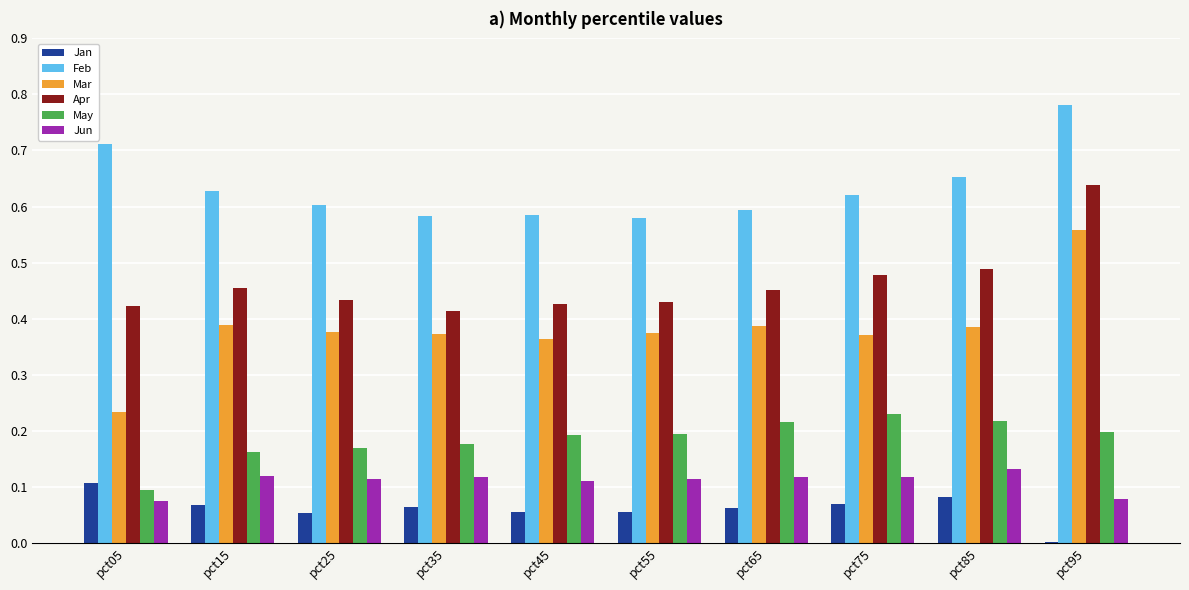

Between pct25 and pct95, which series saw the biggest shift?

Apr